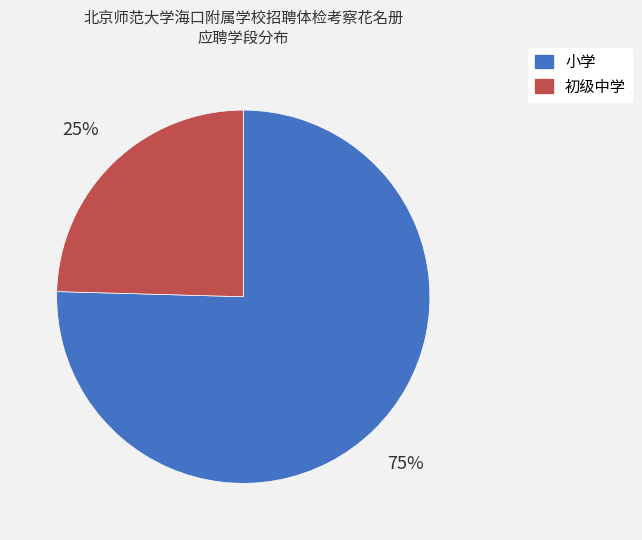

Count the number of slices in the pie.

2